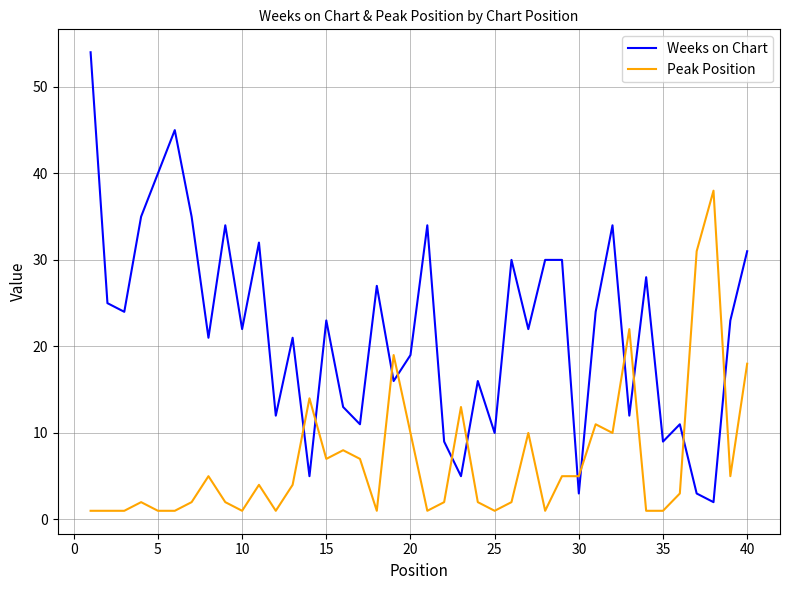

How many times do Weeks on Chart and Peak Position cross each other?

12